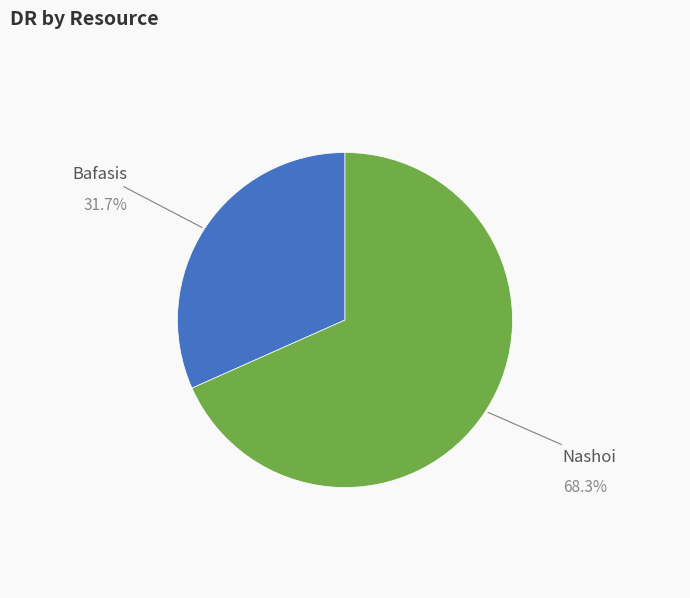

How many segments does this pie chart have?

2